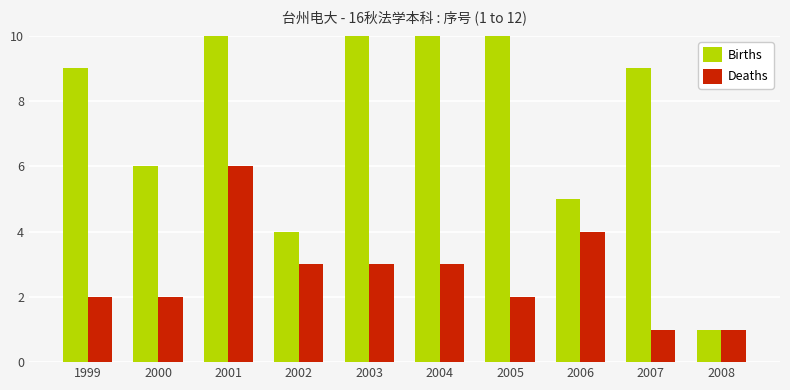

At which category is the sum across all series the highest?

2001